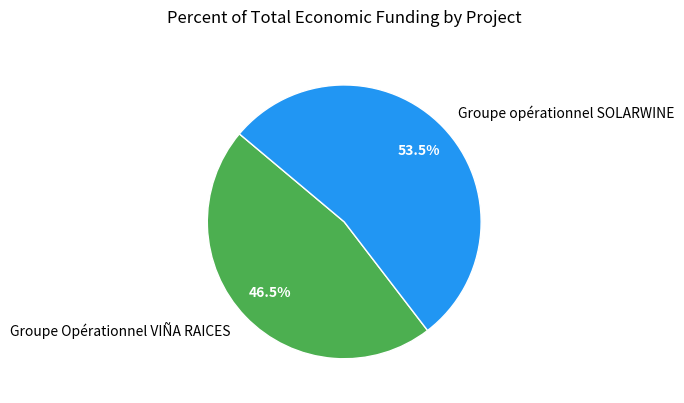

Which has a higher value, Groupe opérationnel SOLARWINE or Groupe Opérationnel VIÑA RAICES?

Groupe opérationnel SOLARWINE